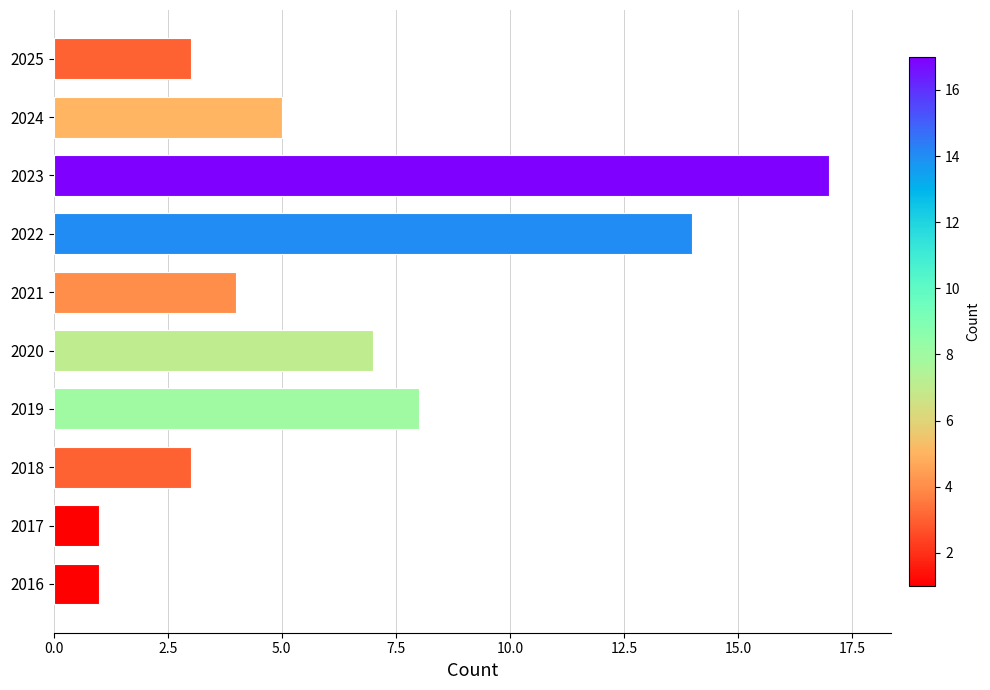

Which has a higher value, 2021 or 2025?

2021